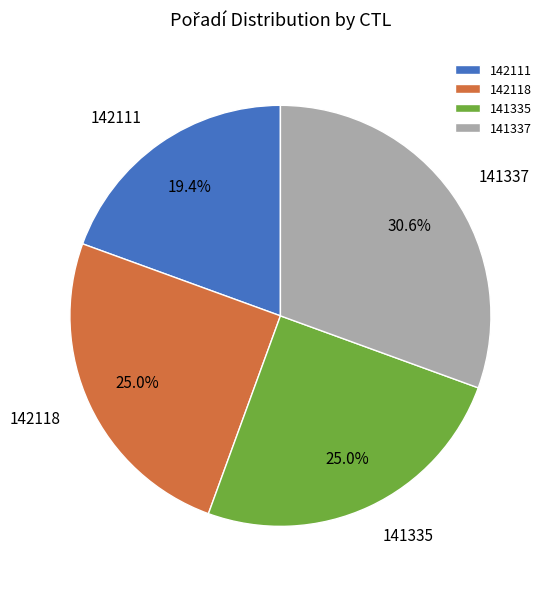

How much of the chart is everything except 142111?

80.6%